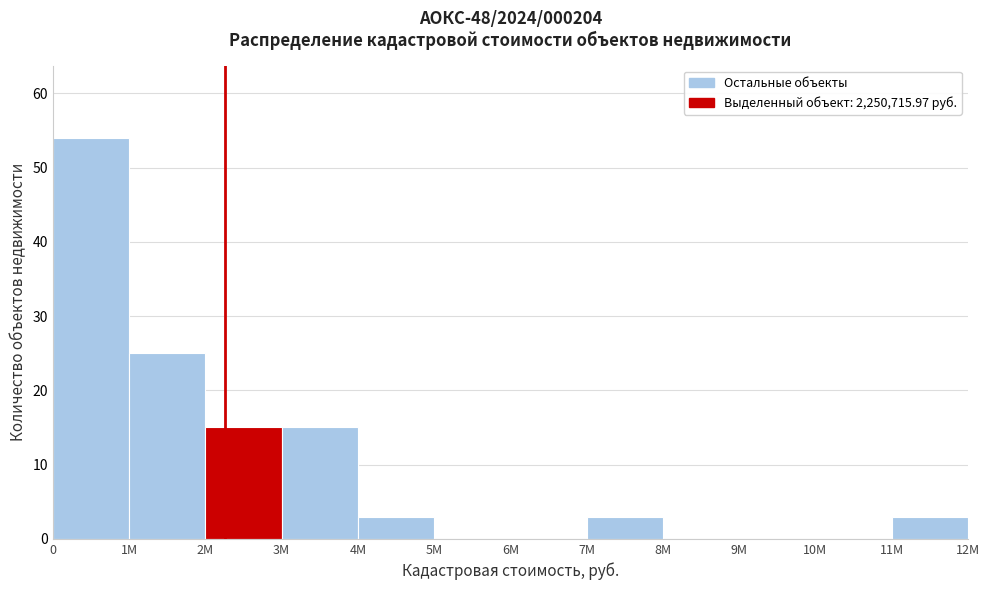

Reading left to right, transcribe all the data shown in this chart.

0=54	1M=25	2M=15	3M=15	4M=3	5M=0	6M=0	7M=3	8M=0	9M=0	10M=0	11M=3